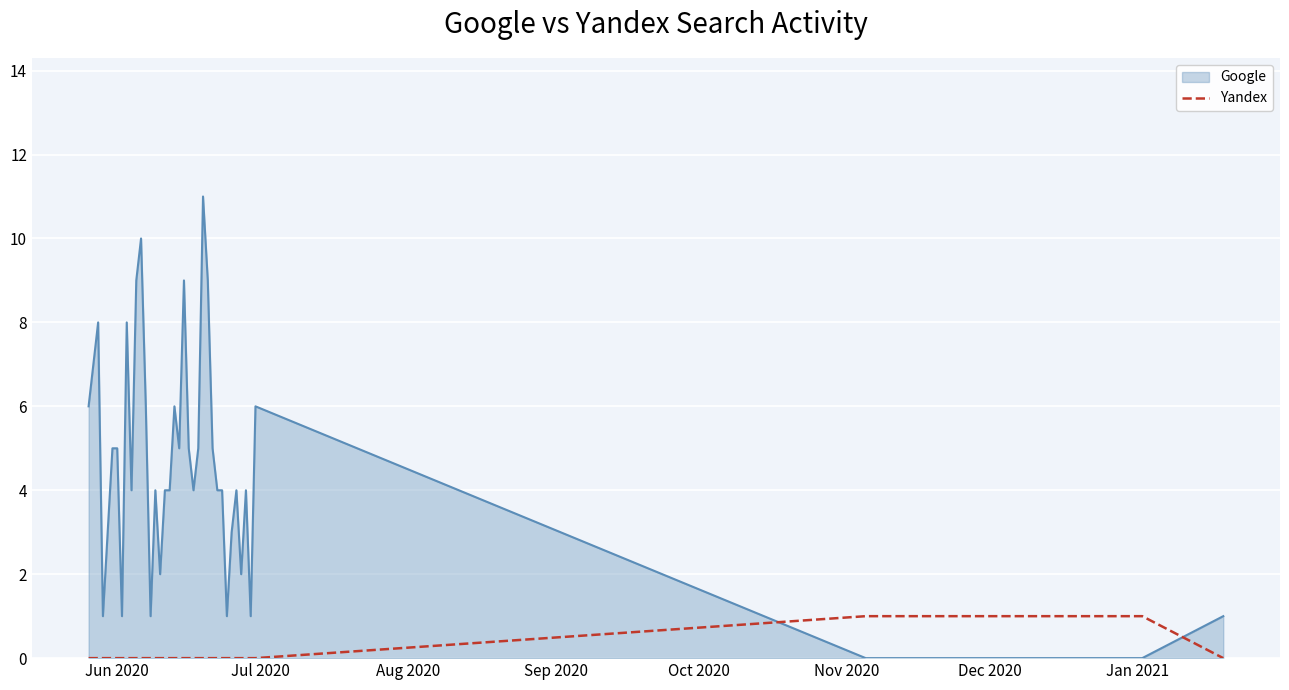

Rank the series by their average value, from highest to lowest.

Google, Yandex